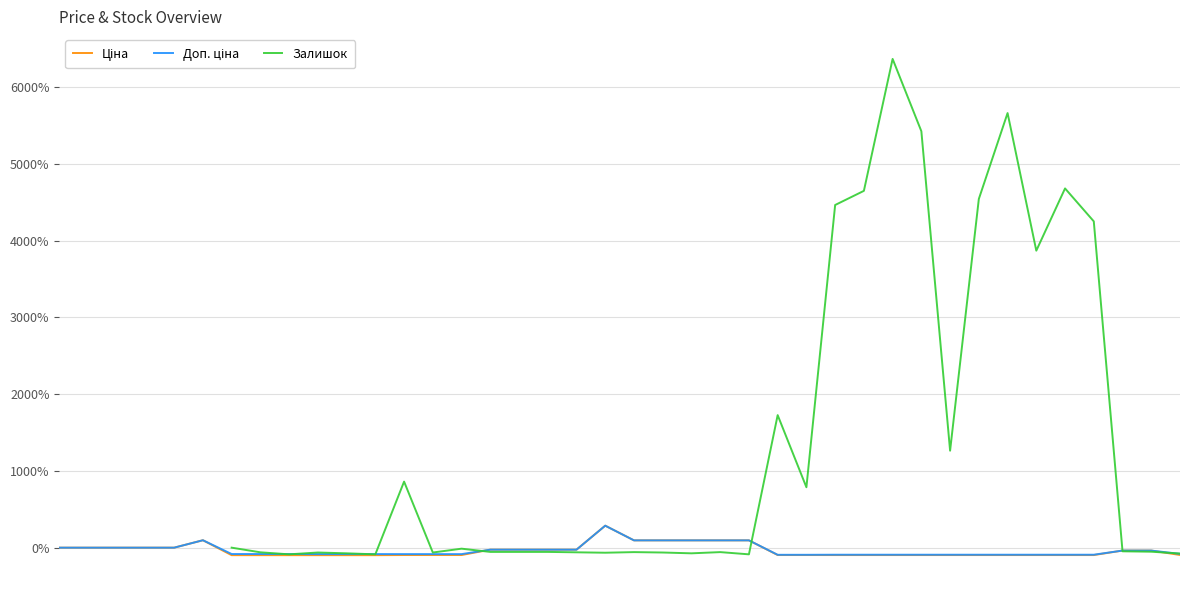

What is the sum of all Доп. ціна values?

-1257.6